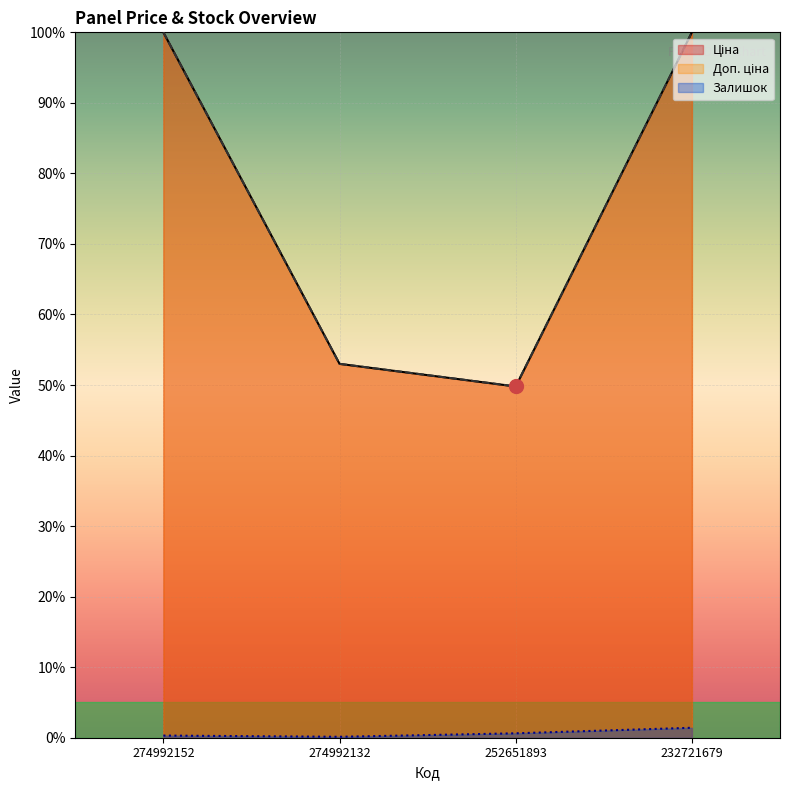

Which has a higher value, 252651893 or 232721679?

232721679